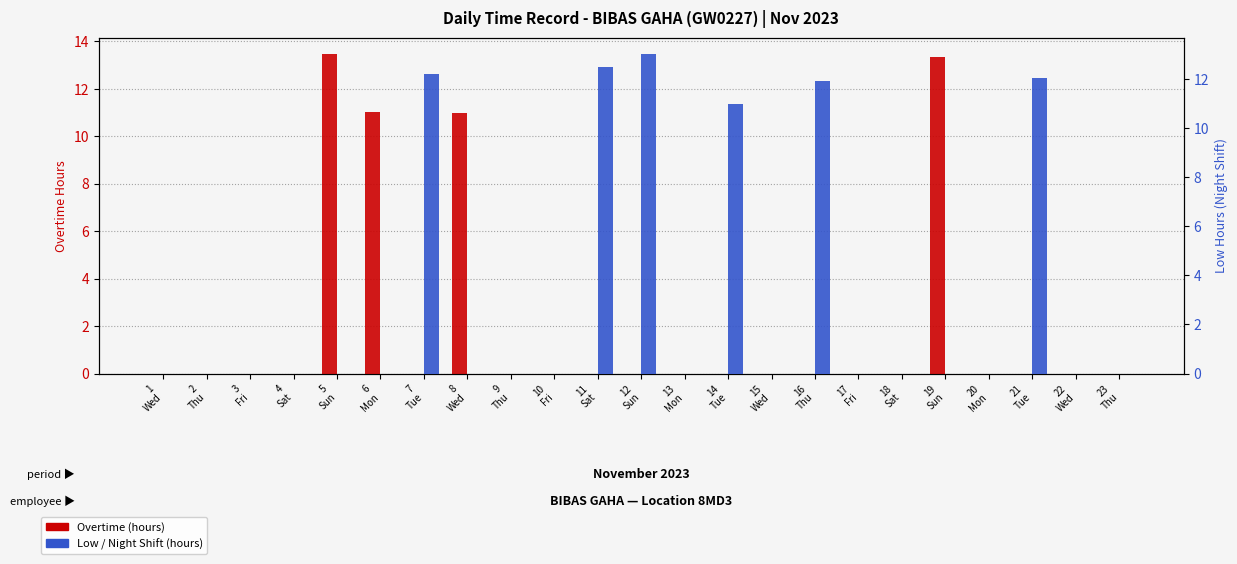

What is the sum of the Low (hours) values at 7
Tue and 16
Thu?

24.1